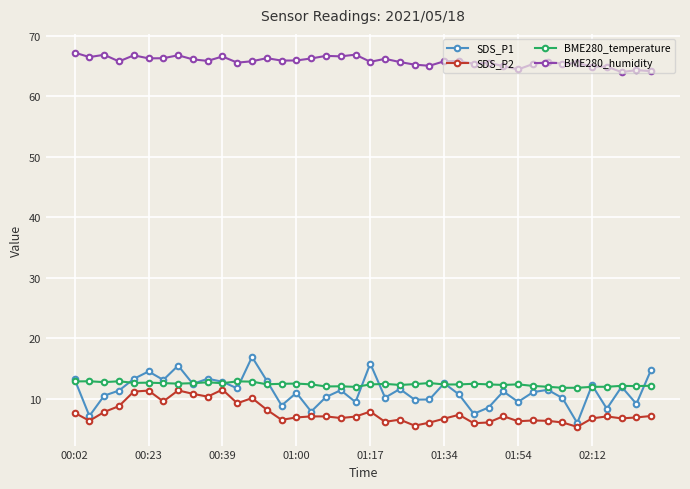

True or false: BME280_humidity and SDS_P2 cross at least once.

False